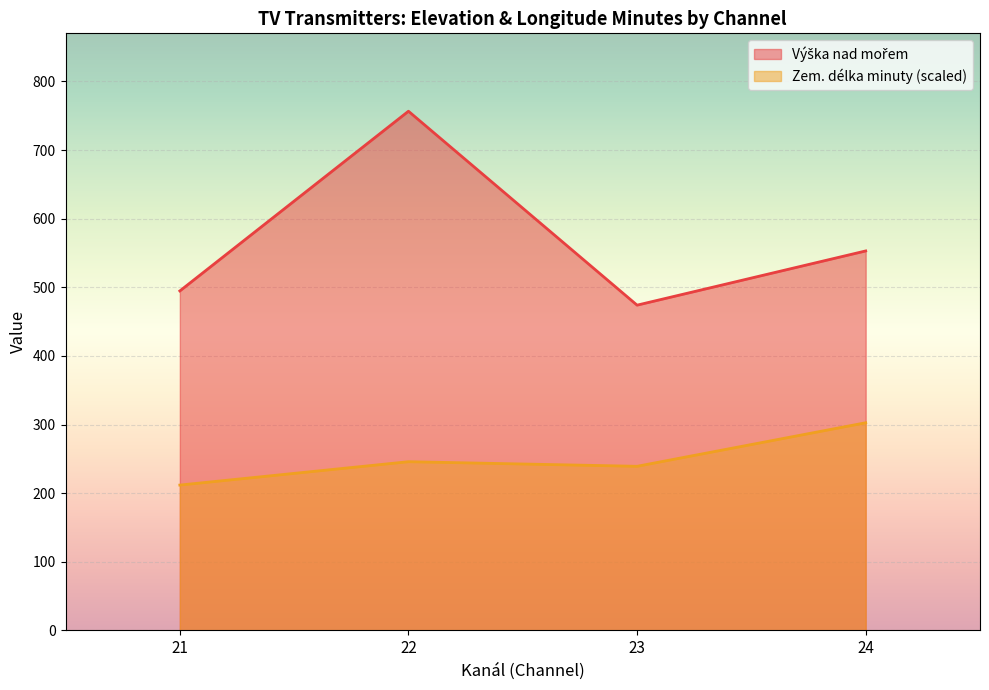

Where is the first local minimum for Zem. délka minuty (scaled)?

23